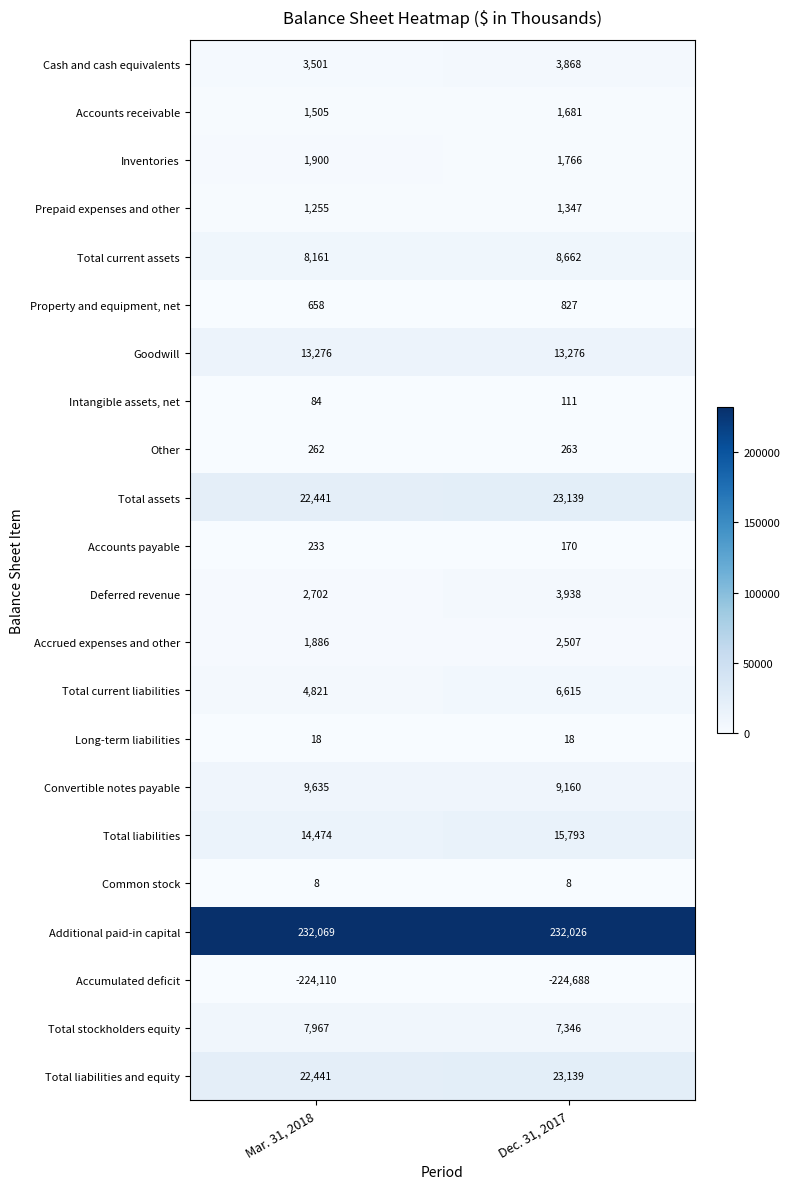

What is the difference between the highest and lowest values at Dec. 31, 2017?

456714